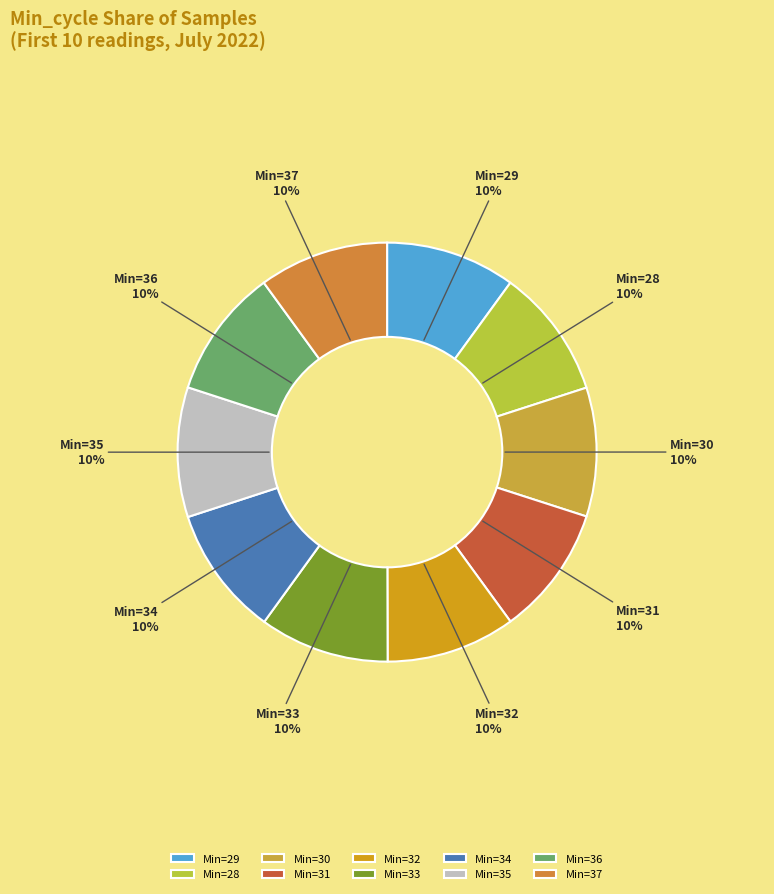

Do Min=37 and Min=29 together represent more than half of the pie?

No